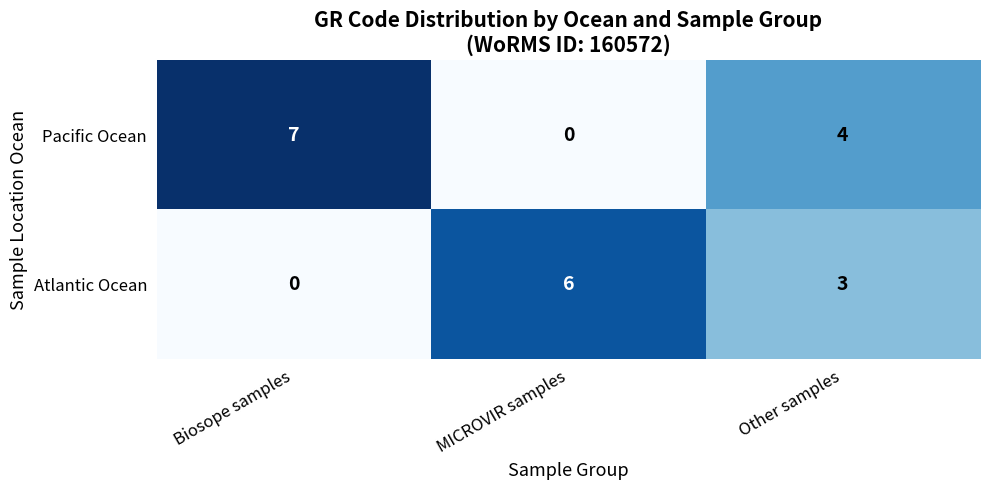

Rank the series by their maximum value, from lowest to highest.

Atlantic Ocean, Pacific Ocean